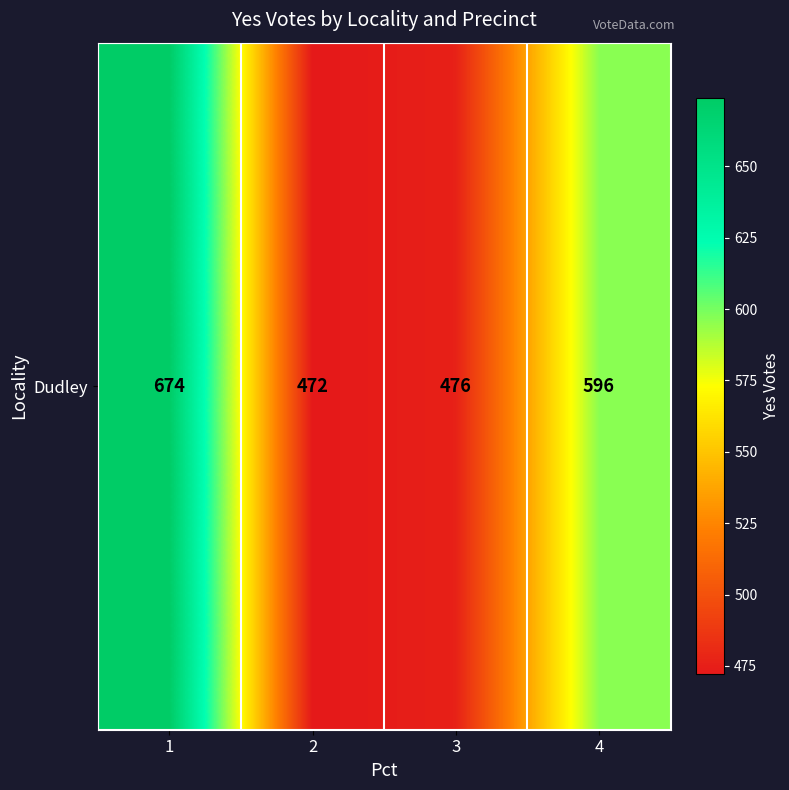

List the labels in order of value, largest first.

1, 4, 3, 2